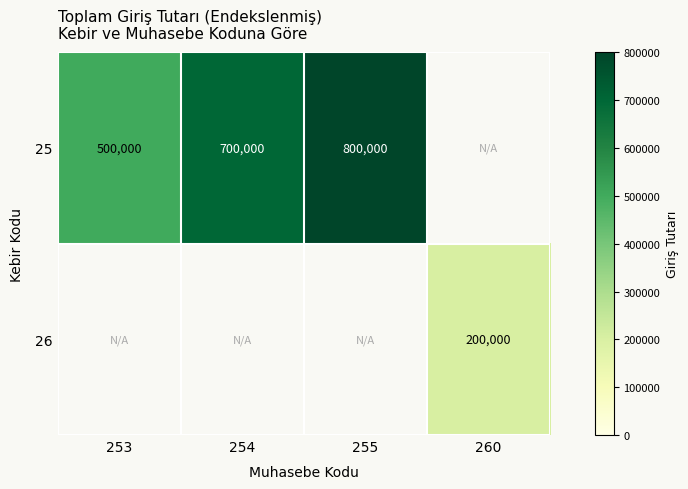

True or false: 26 has a value of 200000 at 260.

True